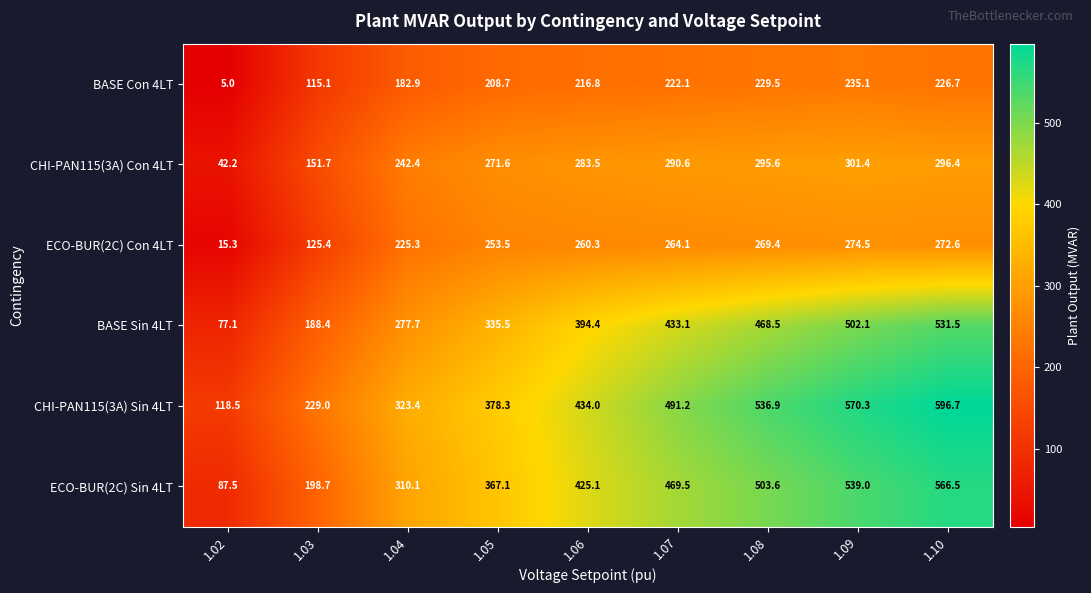

Where does the BASE Con 4LT series first go above 216?

1.06